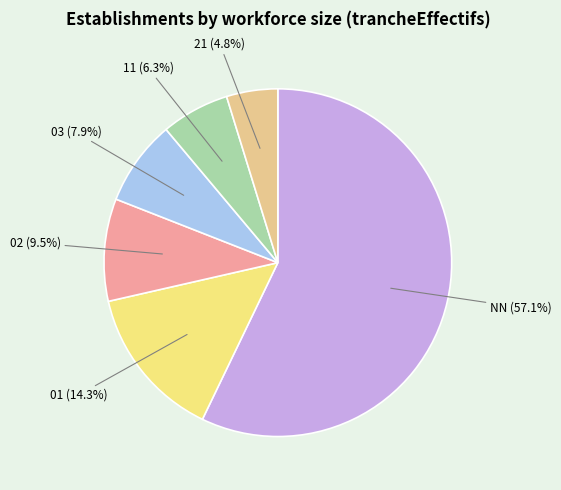

Count the number of slices in the pie.

6